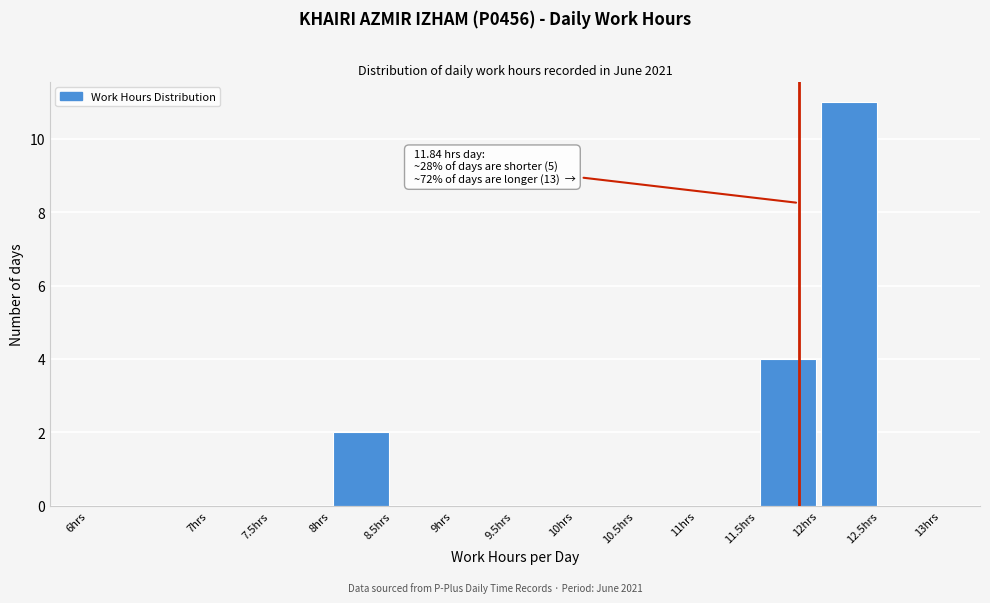

Which range on the x-axis has the tallest bar?

12.0 to 12.5